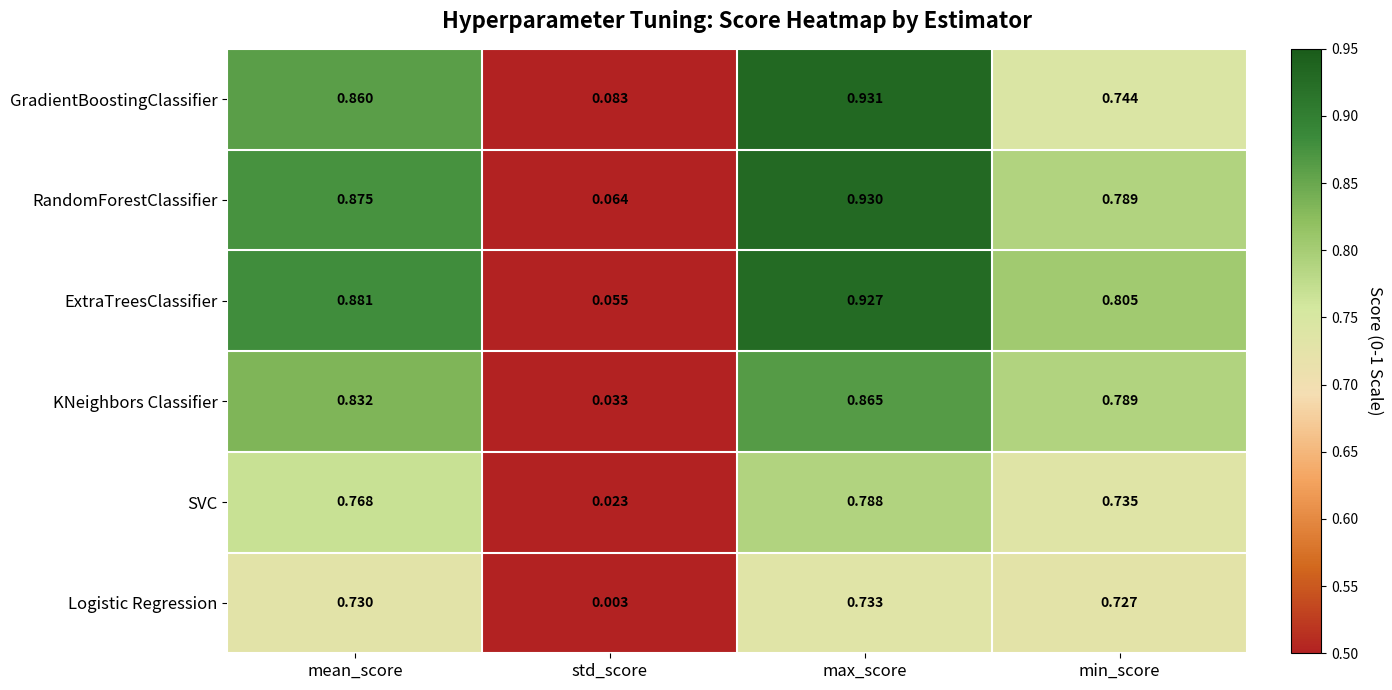

List the series in order of their peak value, highest first.

GradientBoostingClassifier, RandomForestClassifier, ExtraTreesClassifier, KNeighbors Classifier, SVC, Logistic Regression